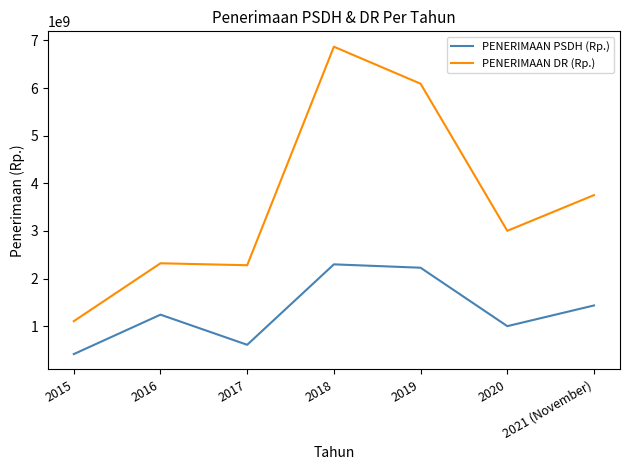

Which category has the highest value in the PENERIMAAN PSDH (Rp.) series?

2018